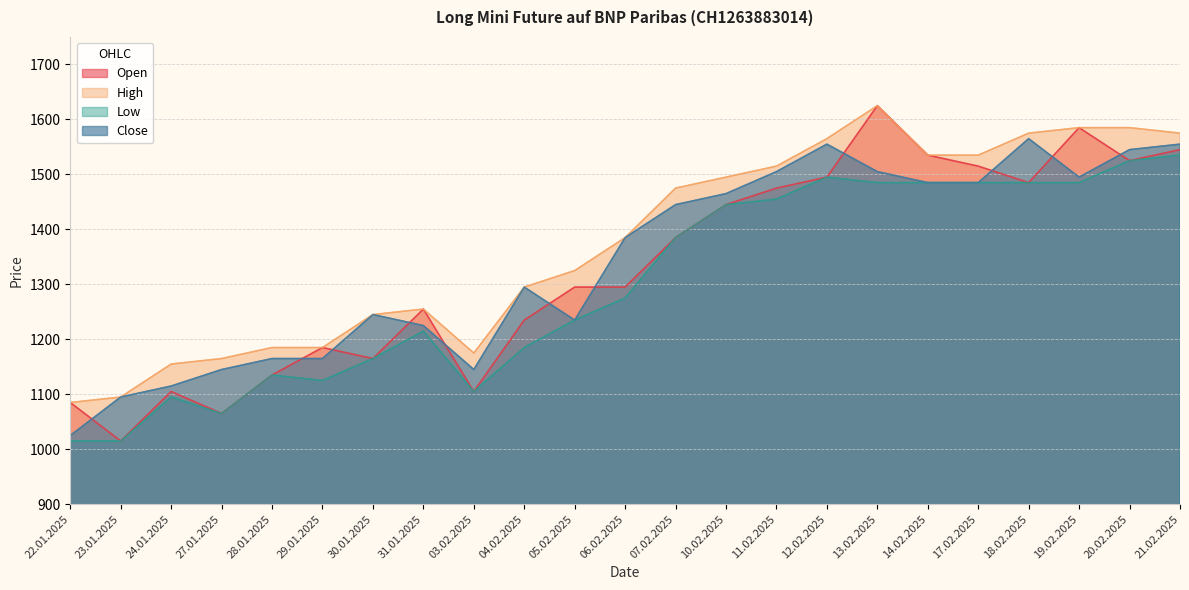

What is the average value of the Open series?

1328